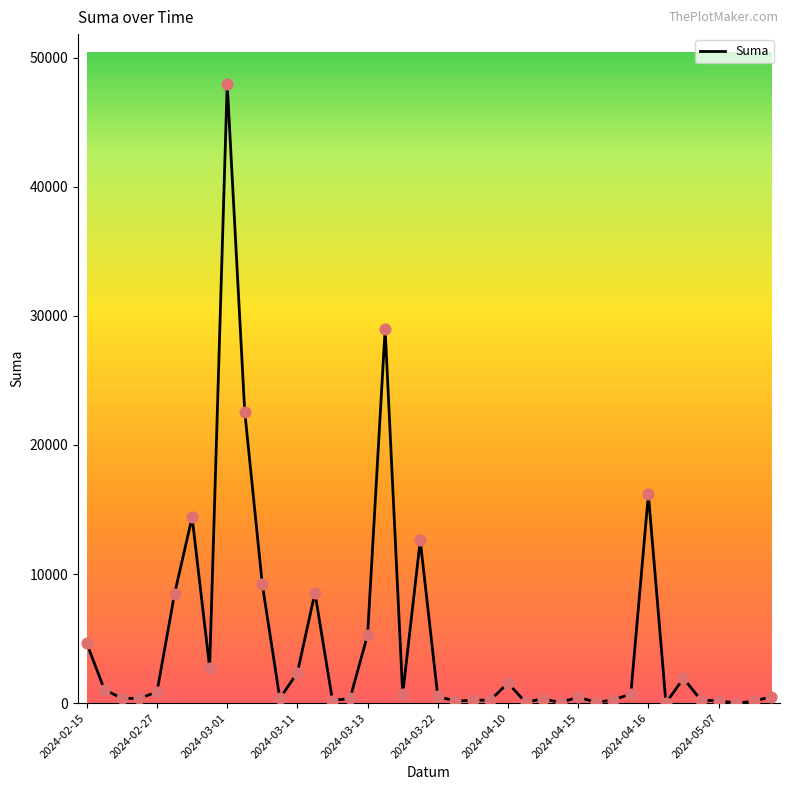

What is the maximum value shown in the chart?

48000.0